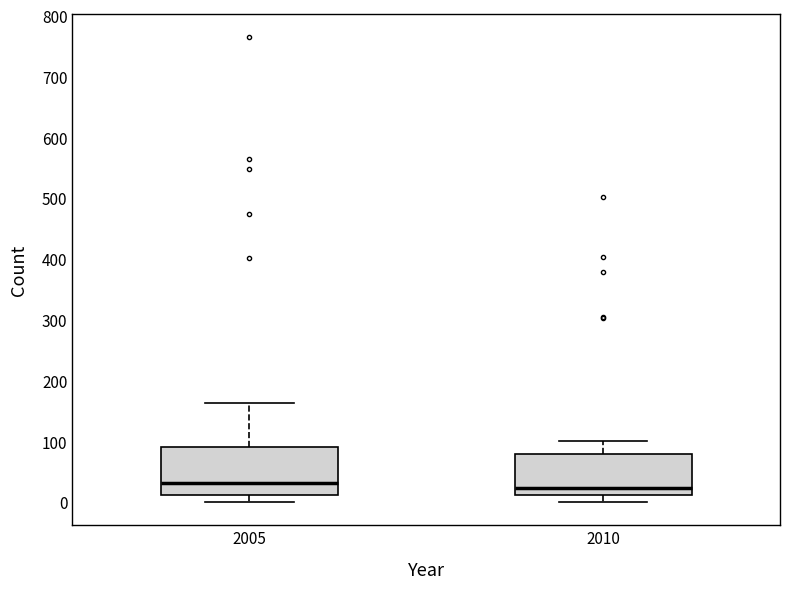

Reading left to right, read every box against the y-axis: the position of its median line, the range the box covers, and the ends of its whiskers. The values are not printed on the chart, so give them approximately, as read against the axis.

2005: median 30, box 10 to 90, whiskers 0 to 160
2010: median 20, box 10 to 80, whiskers 0 to 100